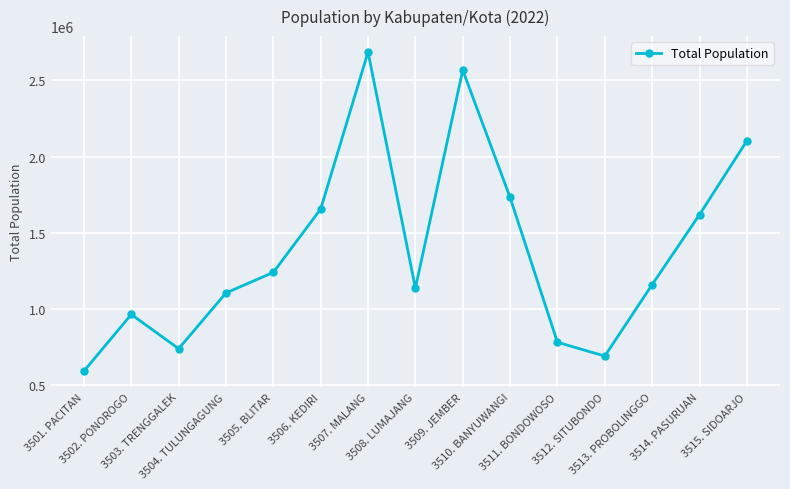

Reading left to right, what are all the values shown in this chart?

592916	964253	739669	1105337	1240322	1656020	2685900	1137227	2567718	1731731	781417	691260	1159965	1619035	2103401